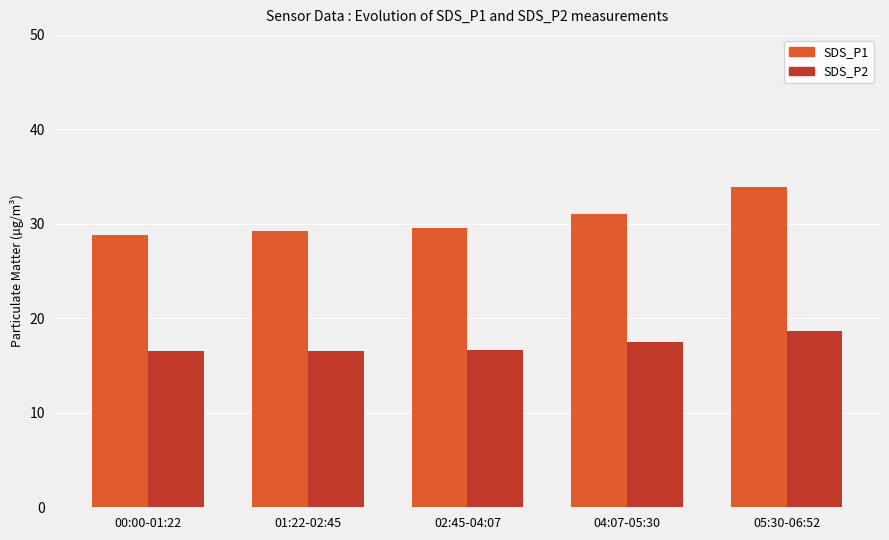

At which category is the sum across all series the highest?

05:30-06:52